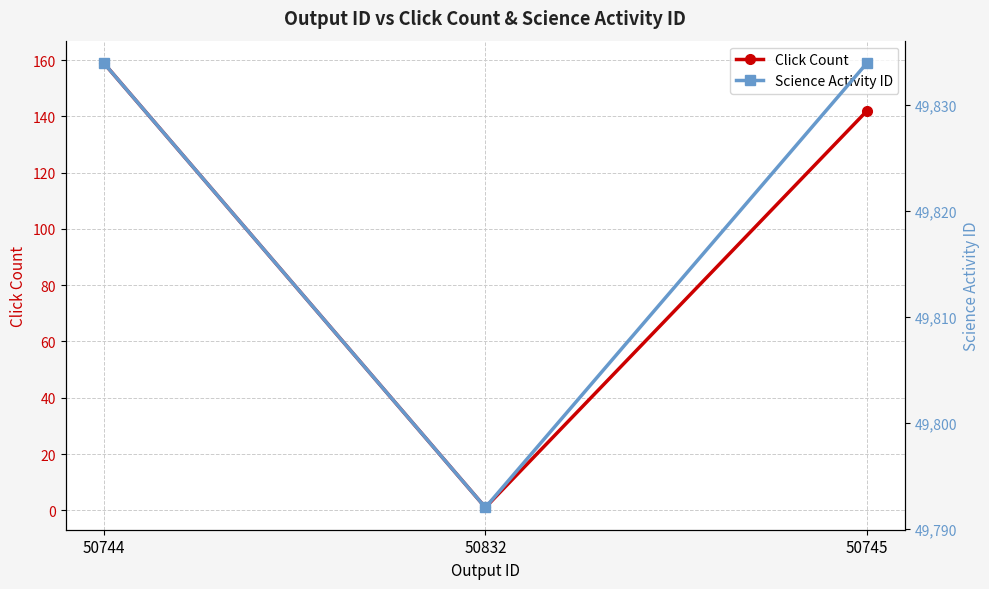

What is the label of the 2nd point from the right?

50832